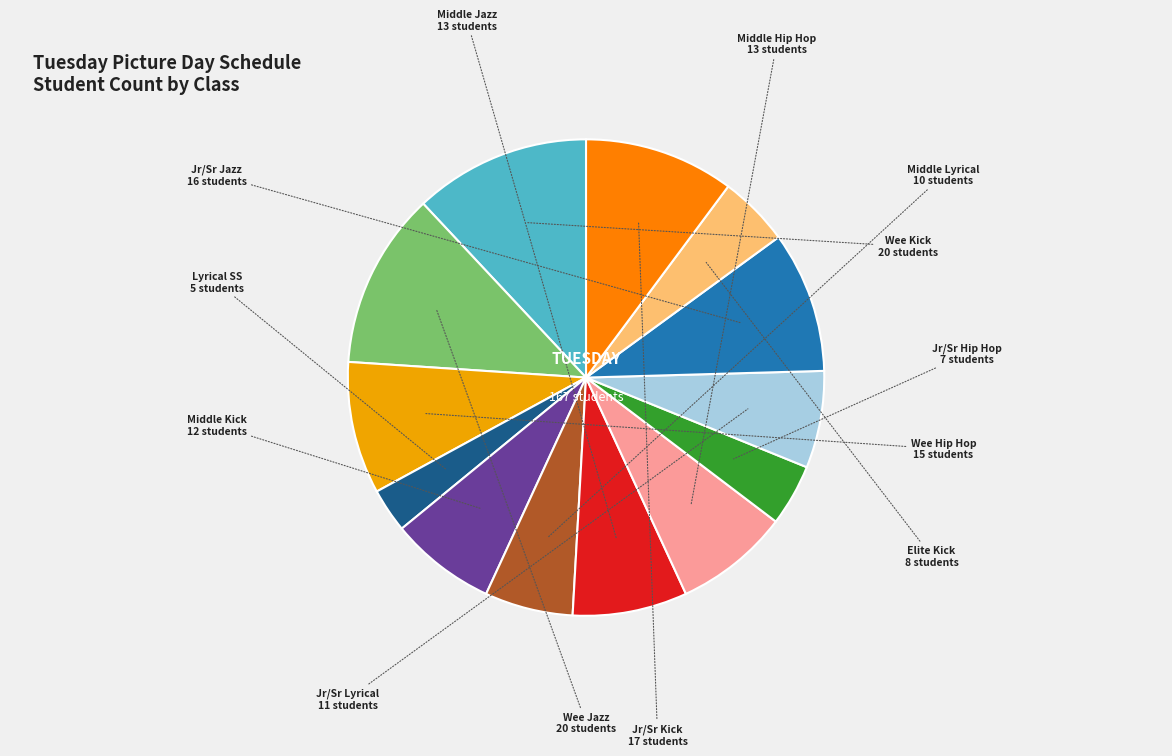

Is there any slice that represents more than half of the pie?

No